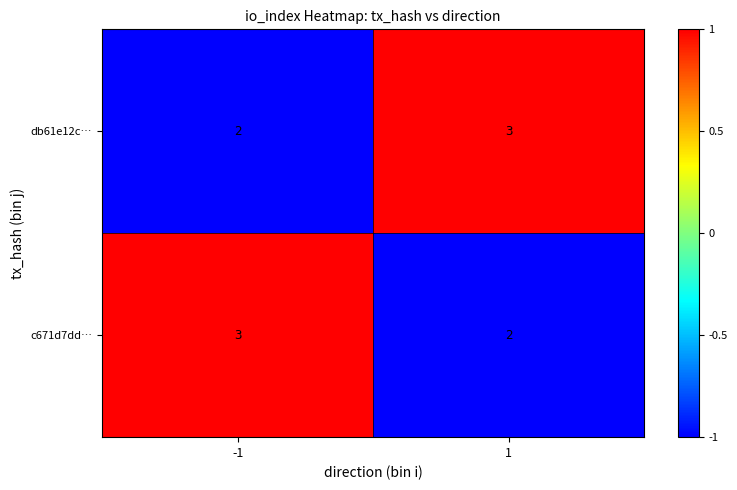

Rank the categories by c671d7dd… value from lowest to highest.

1, -1